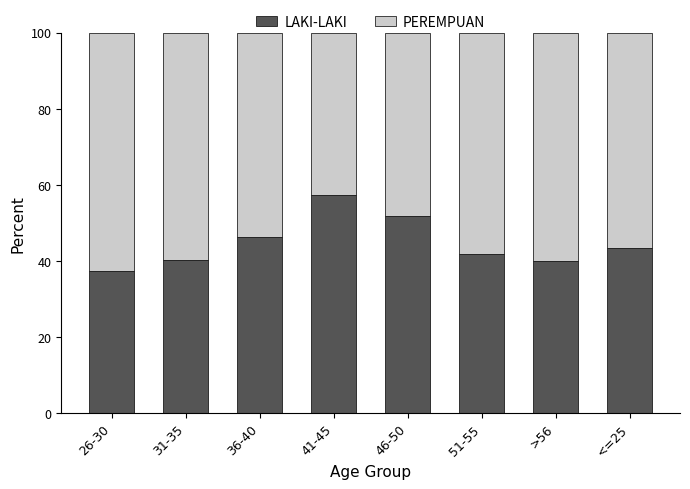

Does the chart contain any negative values?

No